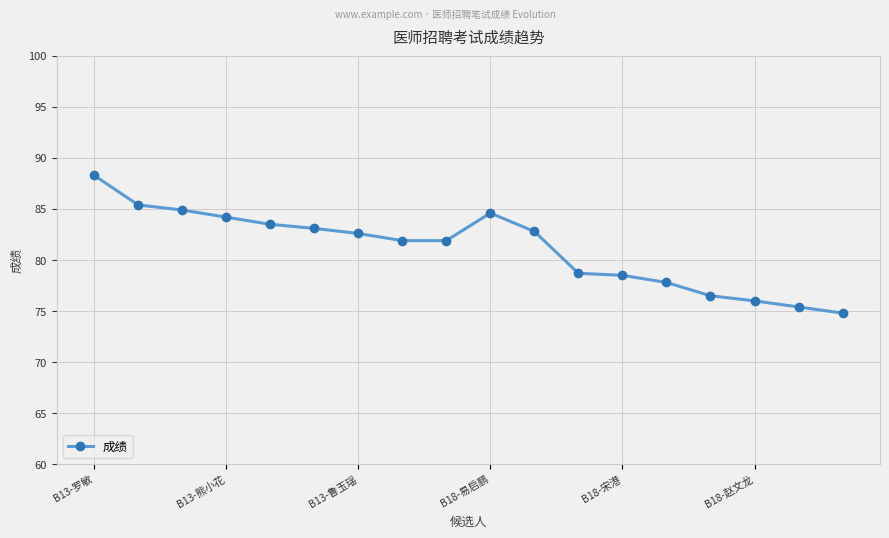

Count the number of categories in the chart.

18